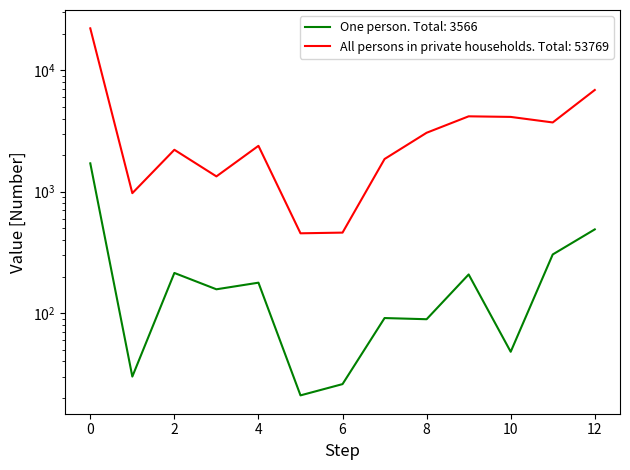

Which series has the largest range (max minus min)?

All persons in private households